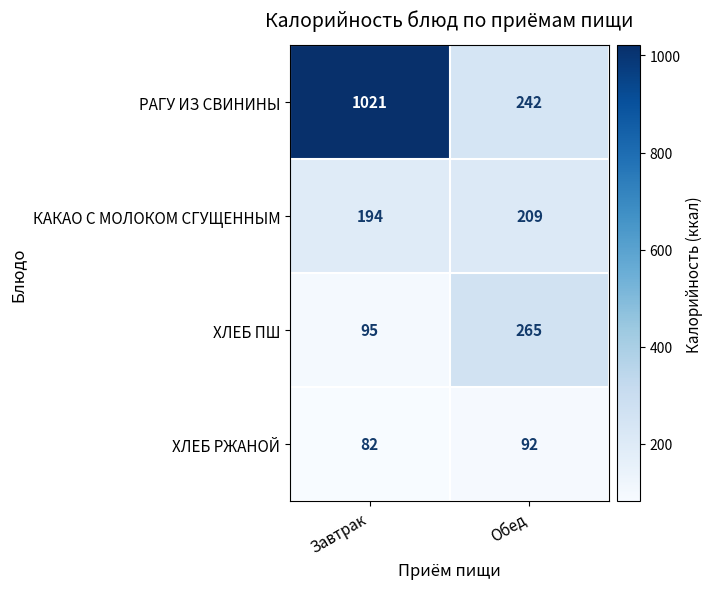

What is the difference between the ХЛЕБ ПШ values at Обед and Завтрак?

170